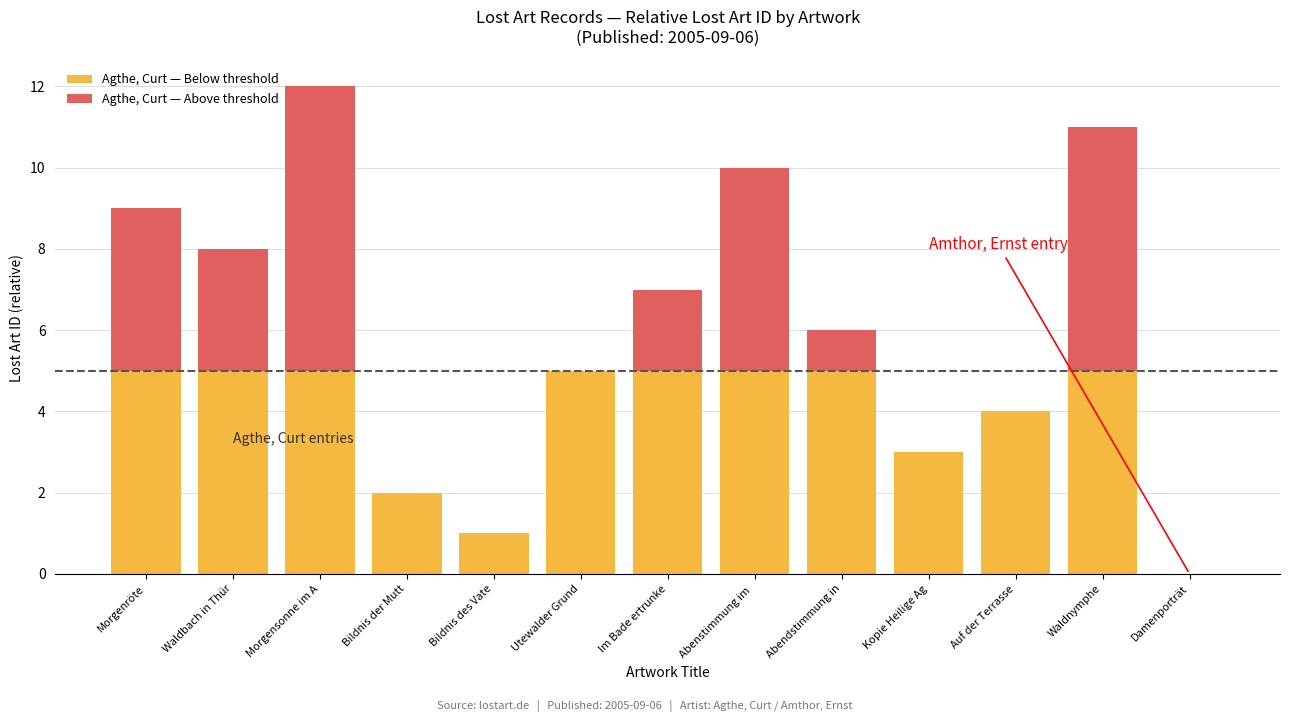

At which category is the sum across all series the highest?

Morgensonne im A